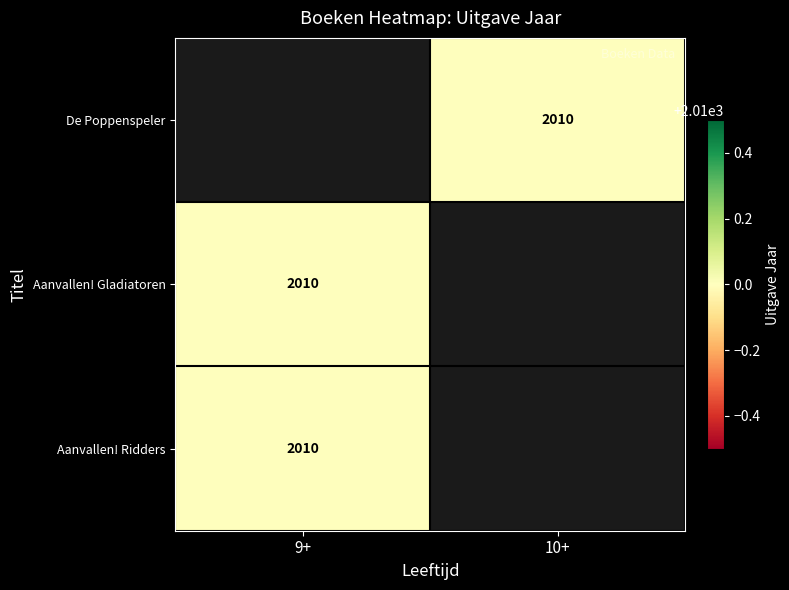

How many categories are shown in the chart?

2